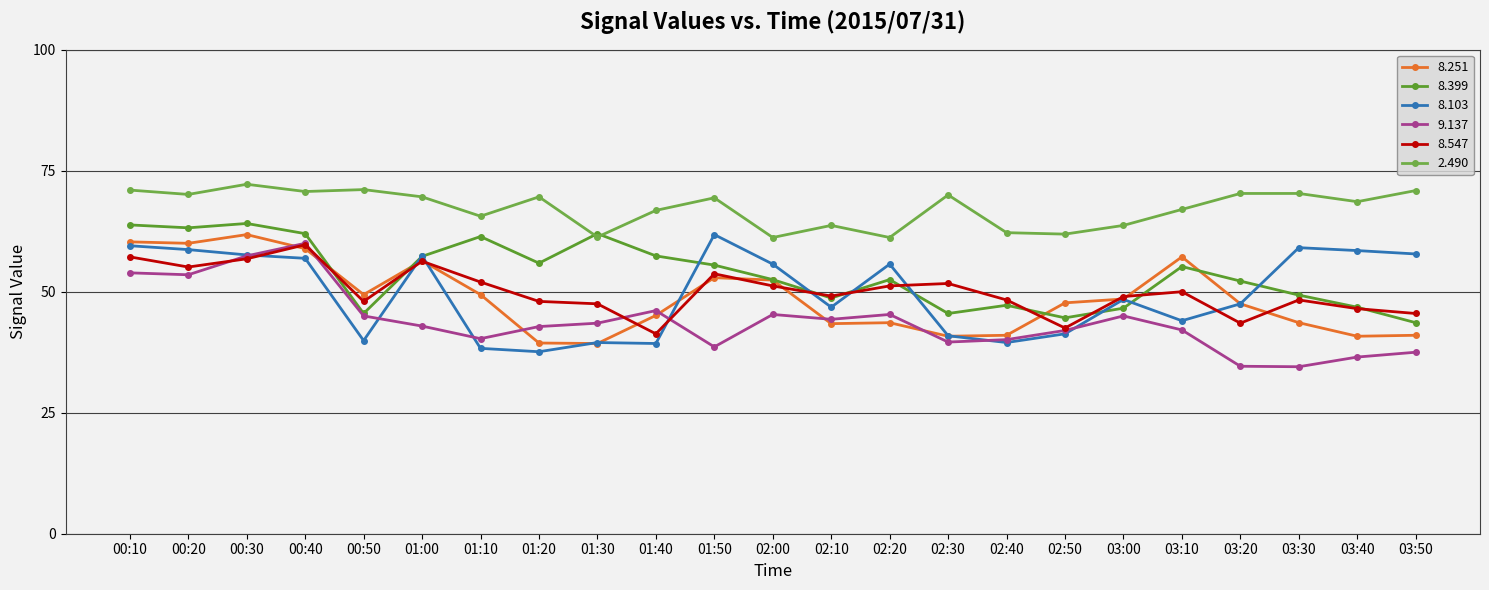

Count the number of data series in this chart.

6